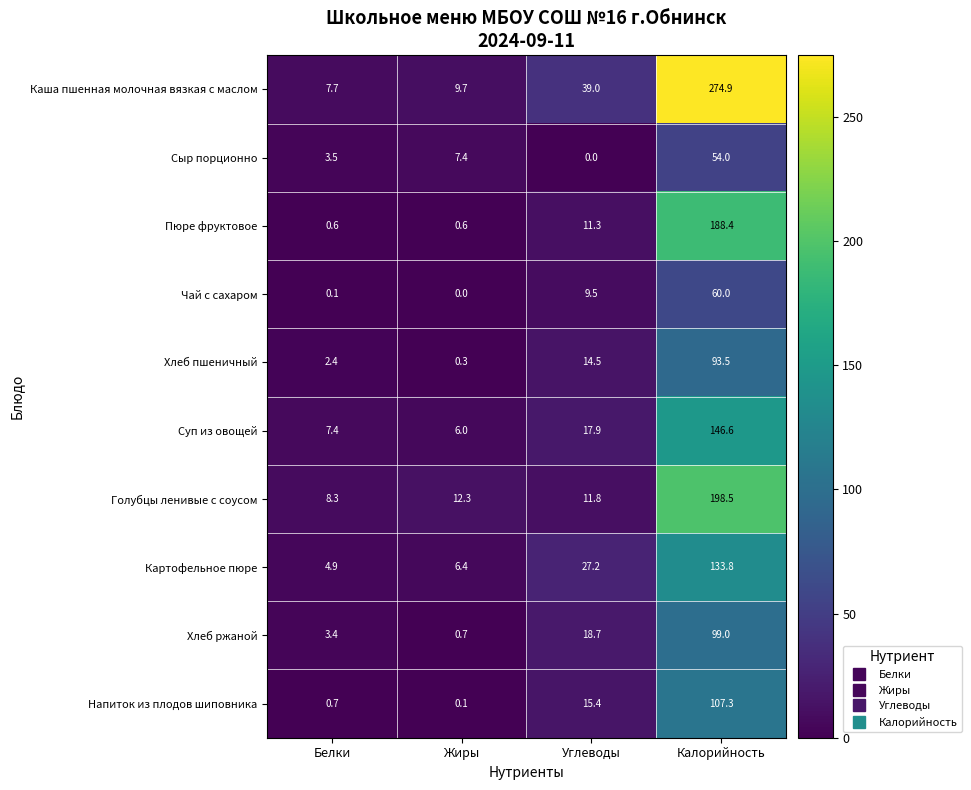

What is the average value of the Пюре фруктовое series?

50.2